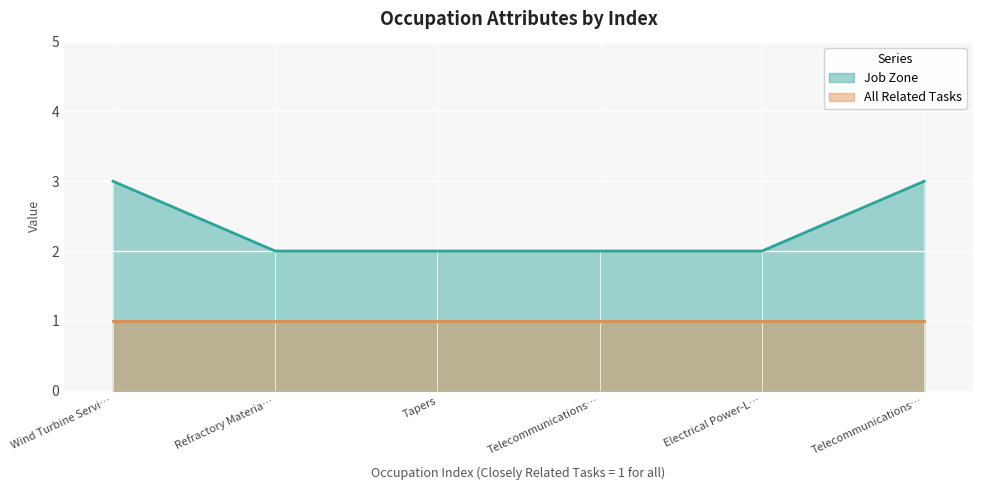

The value at Refractory Materia… is 2. True or false?

True